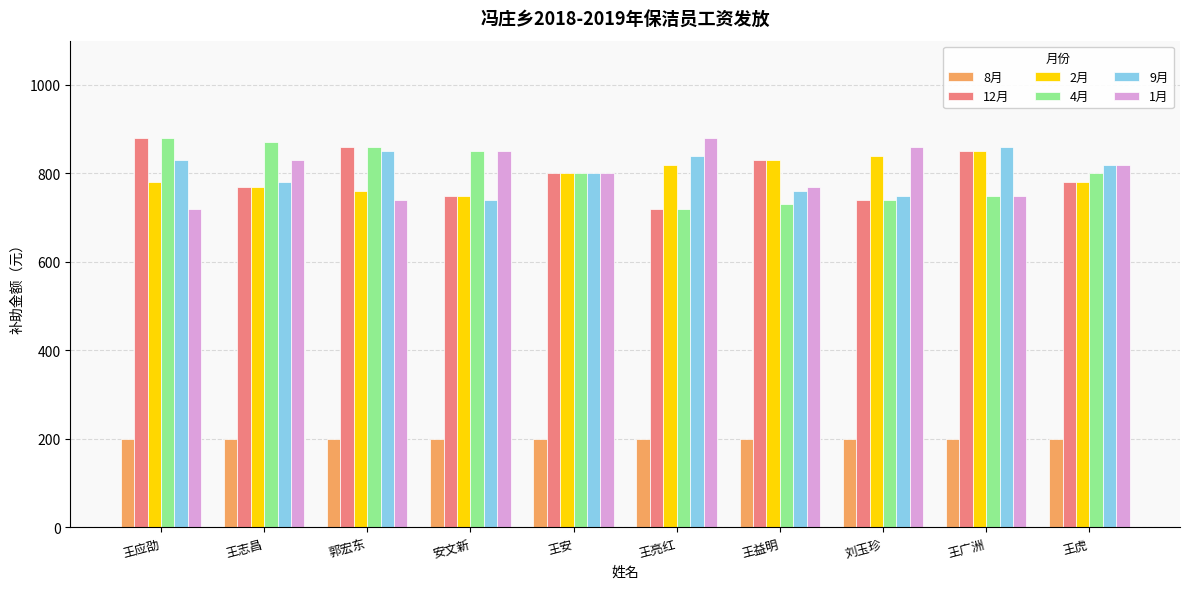

Reading right to left, list all the values displayed in this chart.

8月: 王虎=200	王广洲=200	刘玉珍=200	王益明=200	王亮红=200	王安=200	安文新=200	郭宏东=200	王志昌=200	王应劭=200
12月: 王虎=780	王广洲=850	刘玉珍=740	王益明=830	王亮红=720	王安=800	安文新=750	郭宏东=860	王志昌=770	王应劭=880
2月: 王虎=780	王广洲=850	刘玉珍=840	王益明=830	王亮红=820	王安=800	安文新=750	郭宏东=760	王志昌=770	王应劭=780
4月: 王虎=800	王广洲=750	刘玉珍=740	王益明=730	王亮红=720	王安=800	安文新=850	郭宏东=860	王志昌=870	王应劭=880
9月: 王虎=820	王广洲=860	刘玉珍=750	王益明=760	王亮红=840	王安=800	安文新=740	郭宏东=850	王志昌=780	王应劭=830
1月: 王虎=820	王广洲=750	刘玉珍=860	王益明=770	王亮红=880	王安=800	安文新=850	郭宏东=740	王志昌=830	王应劭=720